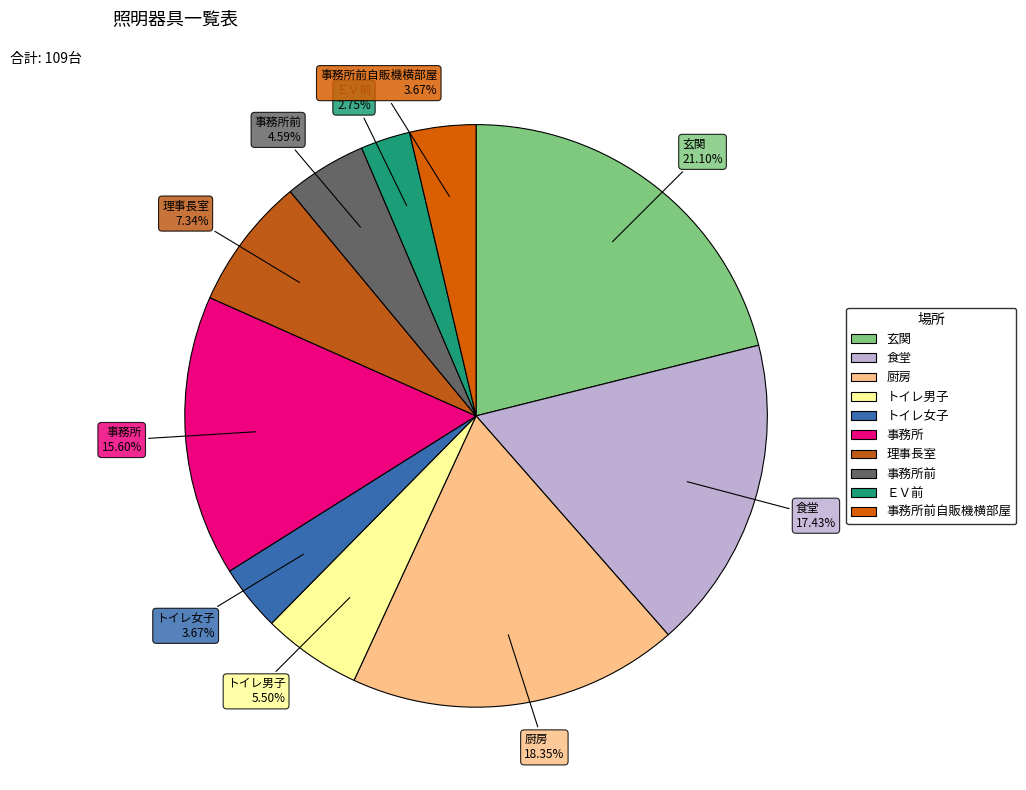

Count the number of slices in the pie.

10